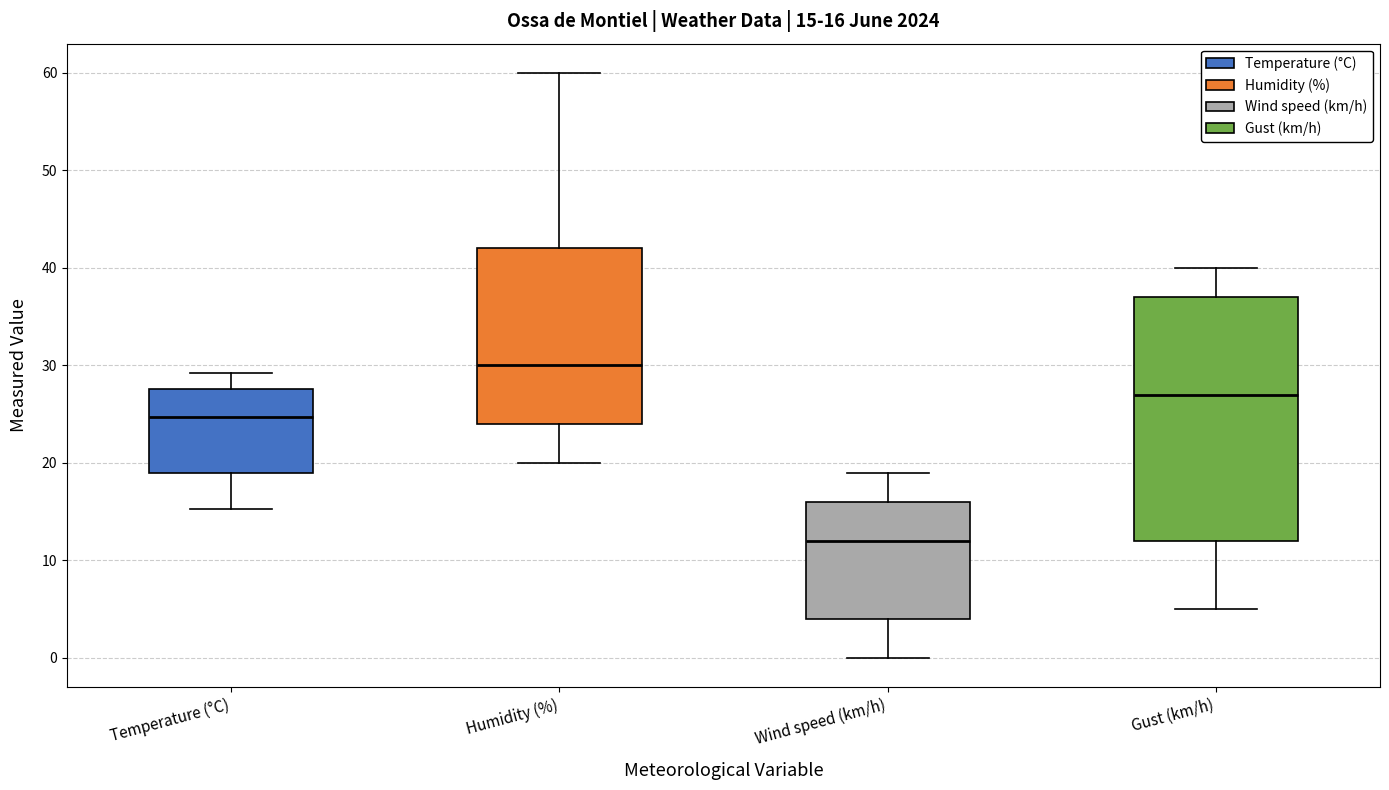

Which box has the highest median line?

Humidity (%)